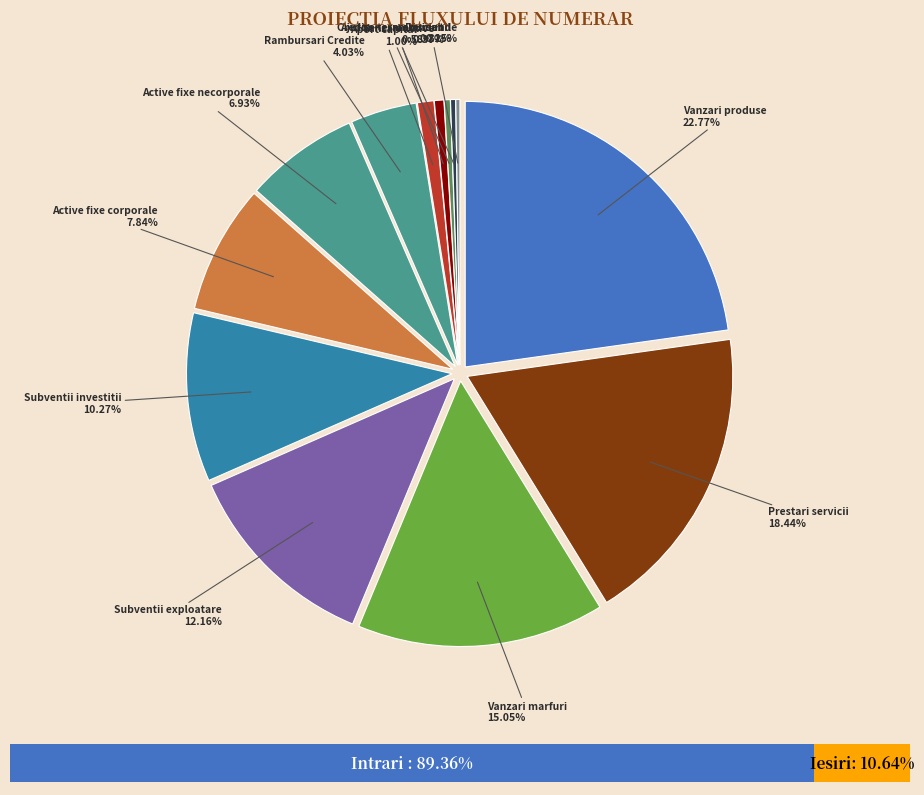

To the nearest percent, what percentage of the pie is Venituri din vanzari marfuri?

15%